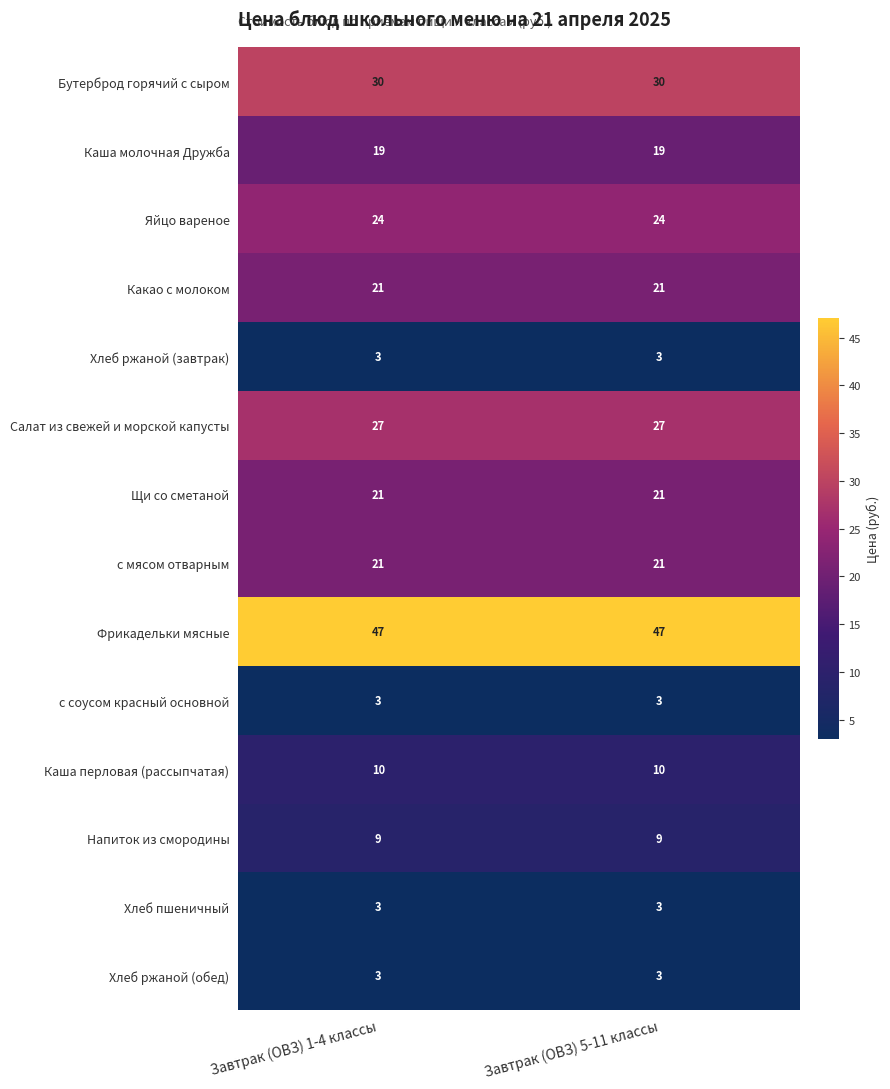

The value of Напиток из смородины at Завтрак (ОВЗ) 1-4 классы is 9. True or false?

True